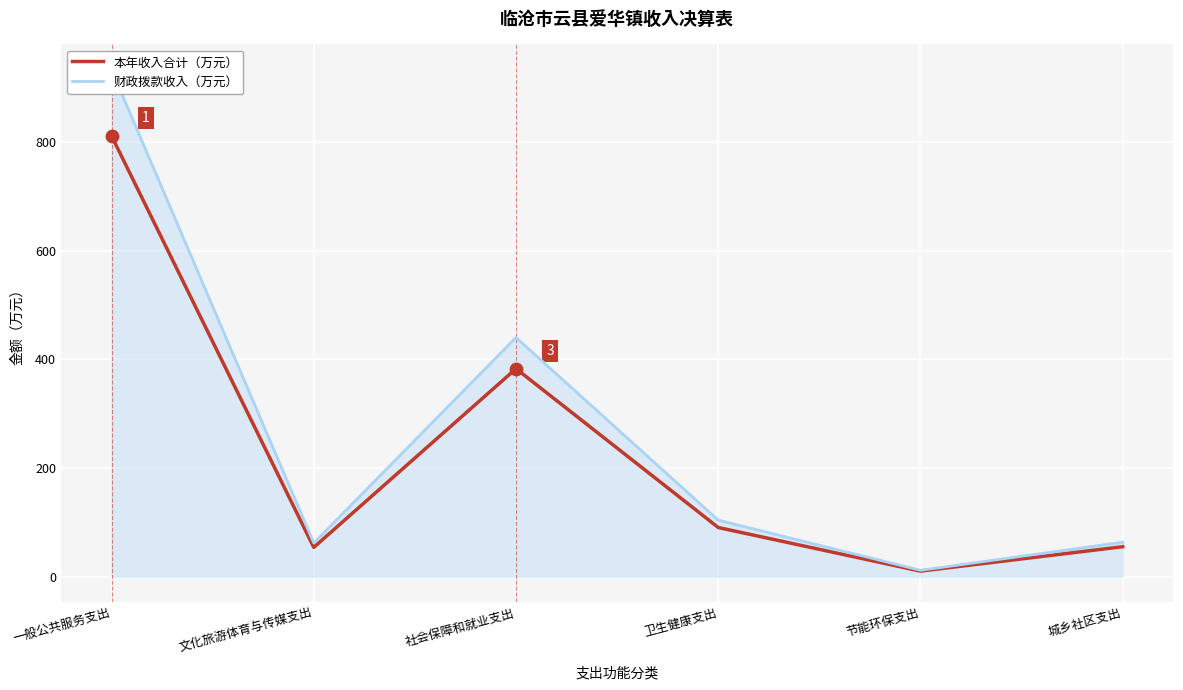

At how many categories does at least one series exceed 402?

2